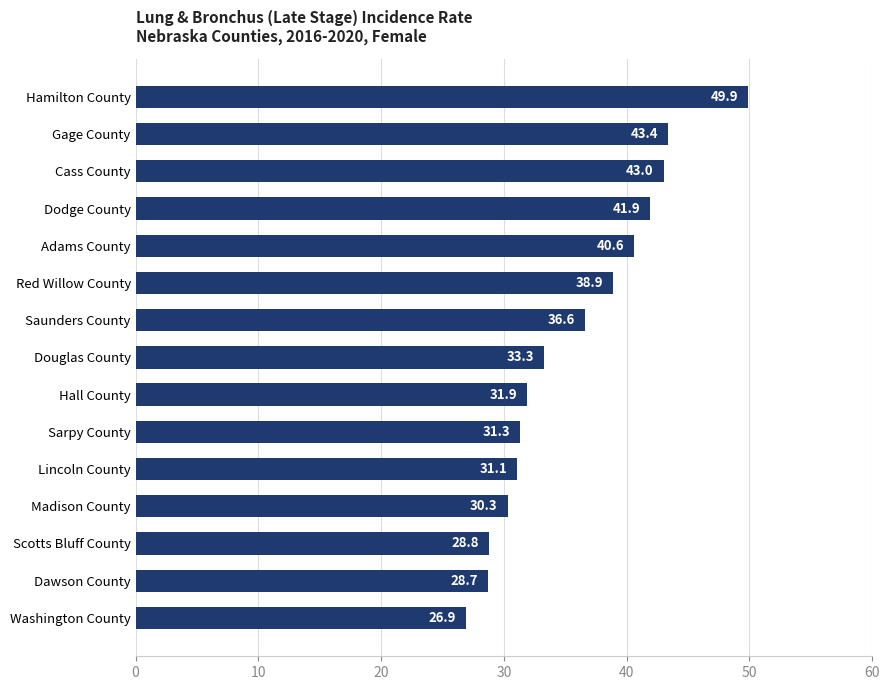

Rank the categories by value from lowest to highest.

Washington County, Dawson County, Scotts Bluff County, Madison County, Lincoln County, Sarpy County, Hall County, Douglas County, Saunders County, Red Willow County, Adams County, Dodge County, Cass County, Gage County, Hamilton County